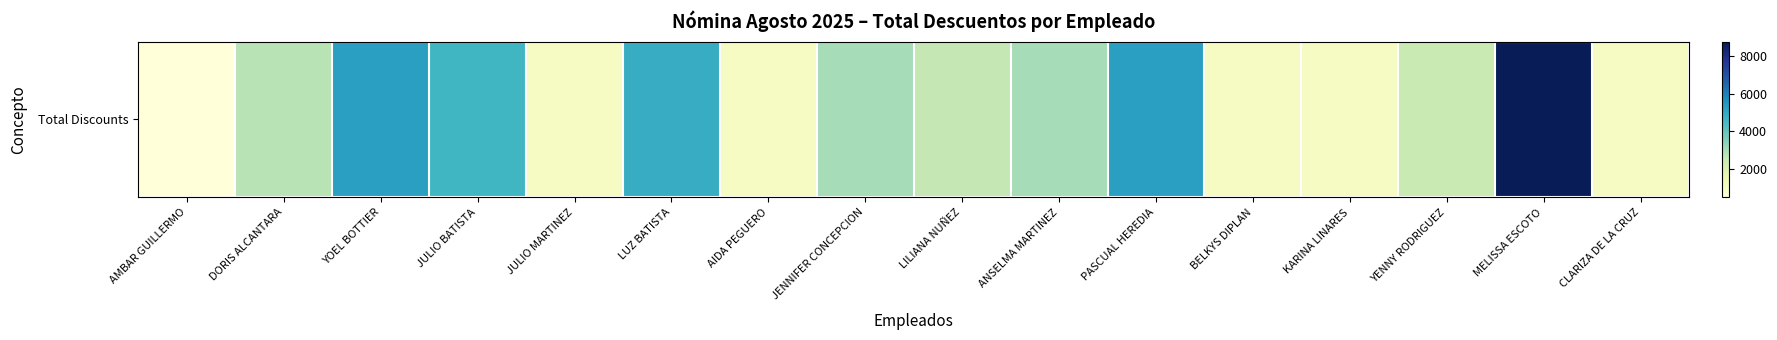

Is it true that the value at ANSELMA MARTINEZ is 3036.0?

True